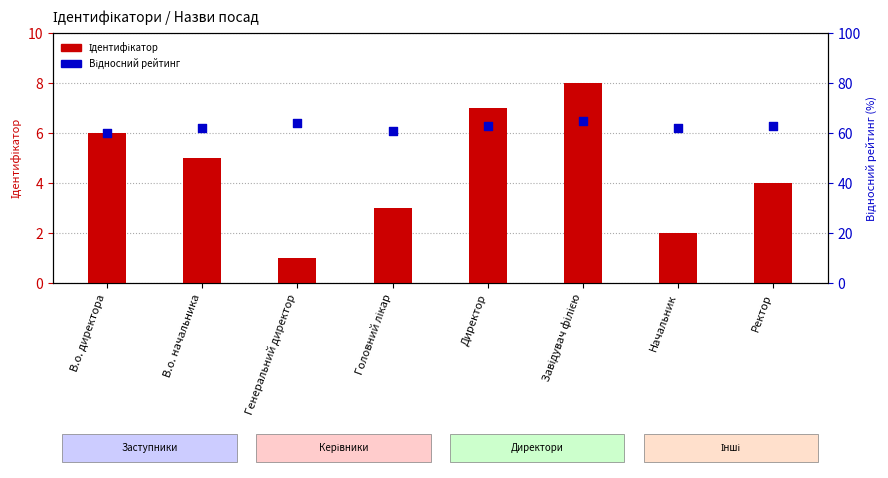

Which series contains the lowest Y value?

Ідентифікатор